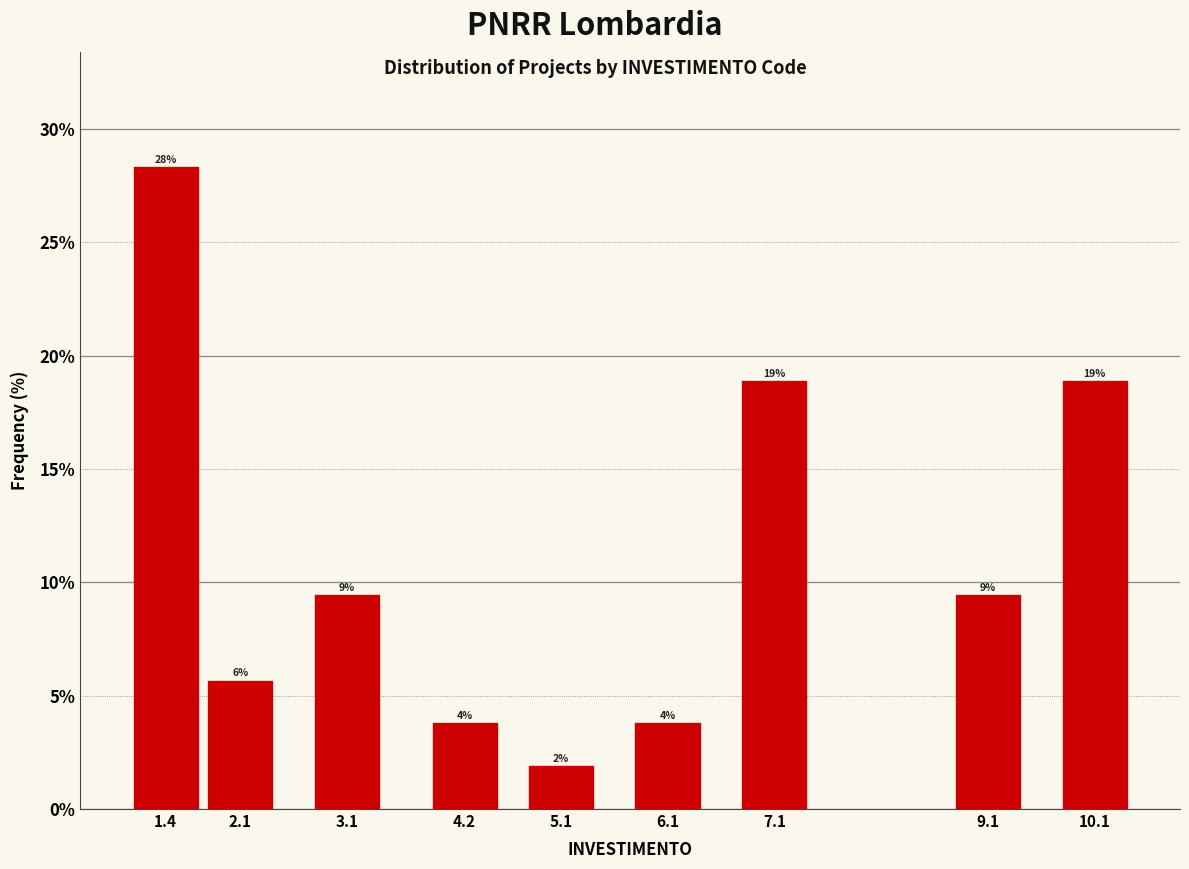

How many bars are there in total?

9